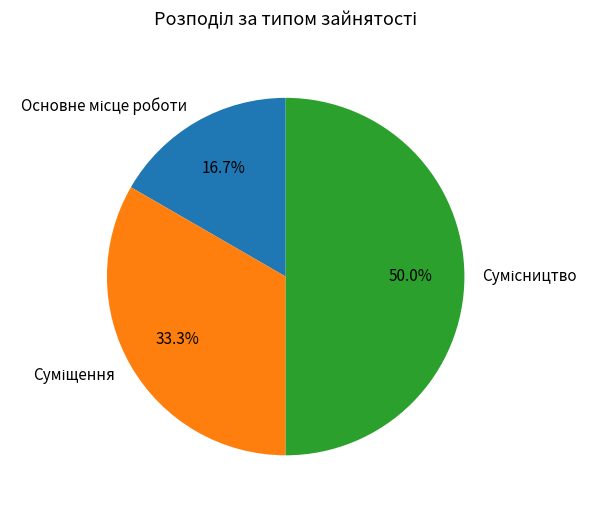

How many slices are in this pie chart?

3